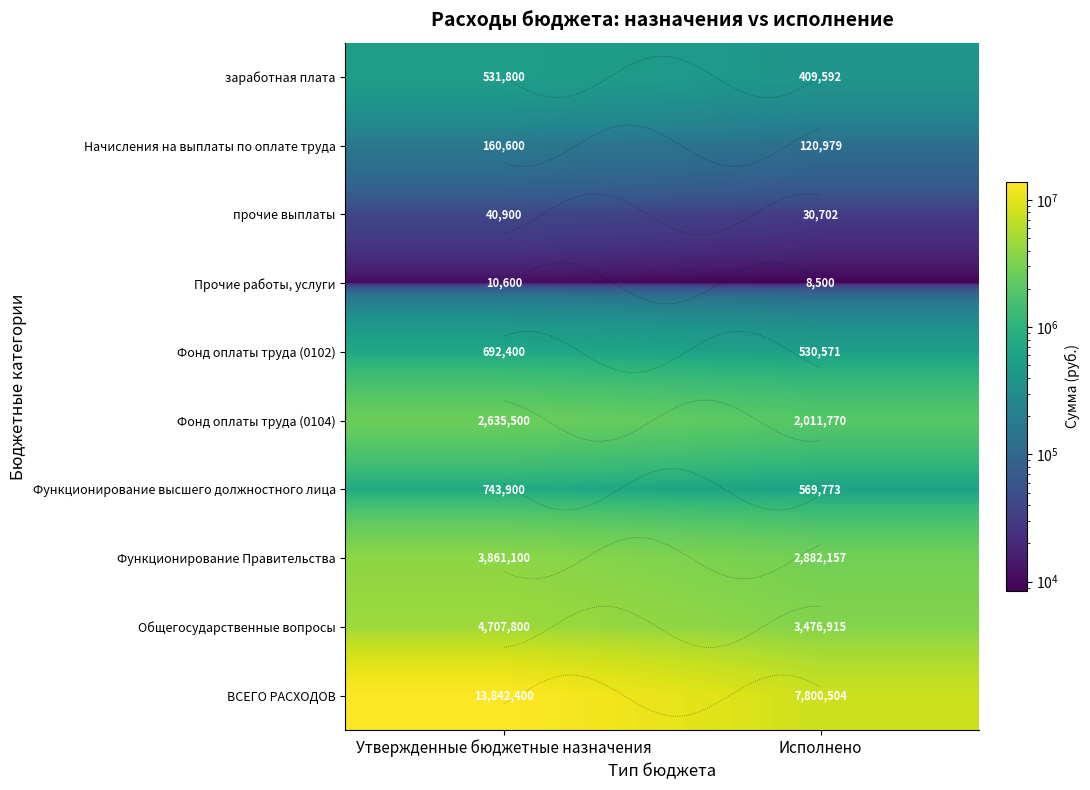

True or false: Фонд оплаты труда (0102) has a value of 530571.3 at Исполнено.

True